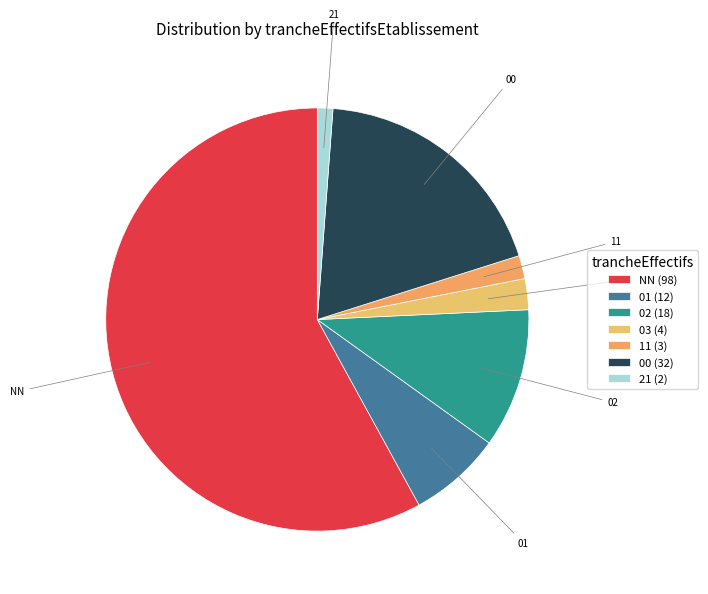

Rank the categories by value from lowest to highest.

21, 11, 03, 01, 02, 00, NN